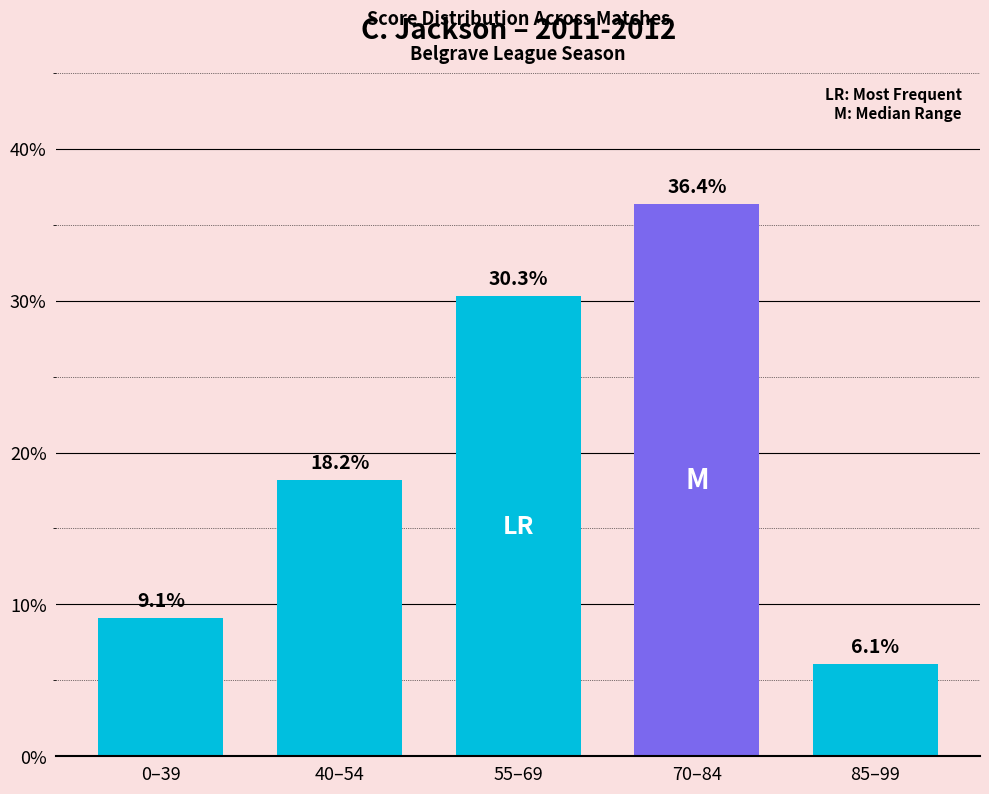

How many bars are there in total?

5